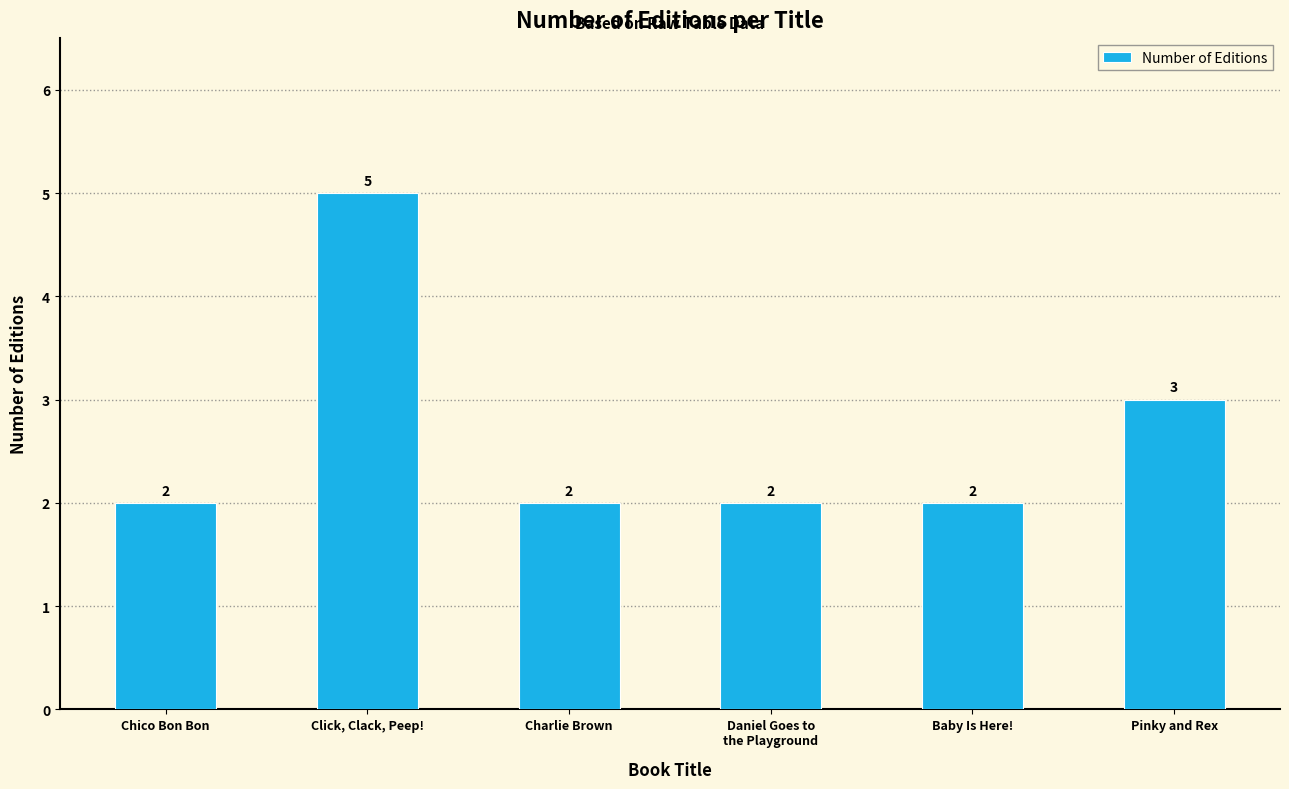

Count the number of categories in the chart.

6